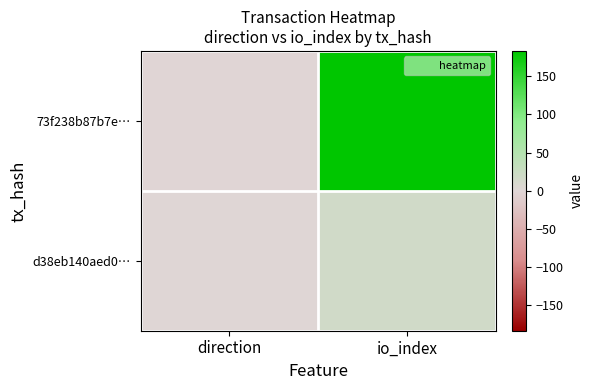

List the series in order of their overall mean, highest first.

73f238b87b7e…, d38eb140aed0…